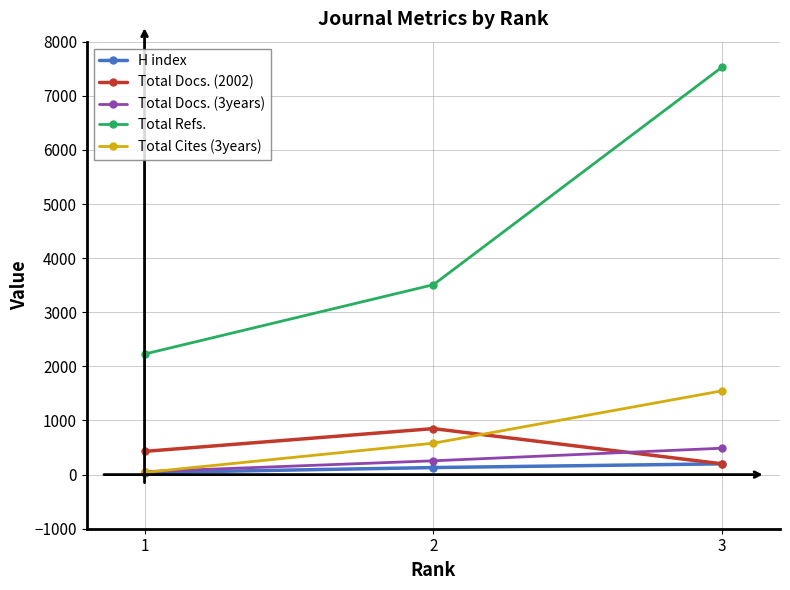

At which label is Total Cites (3years) closest to 794?

2